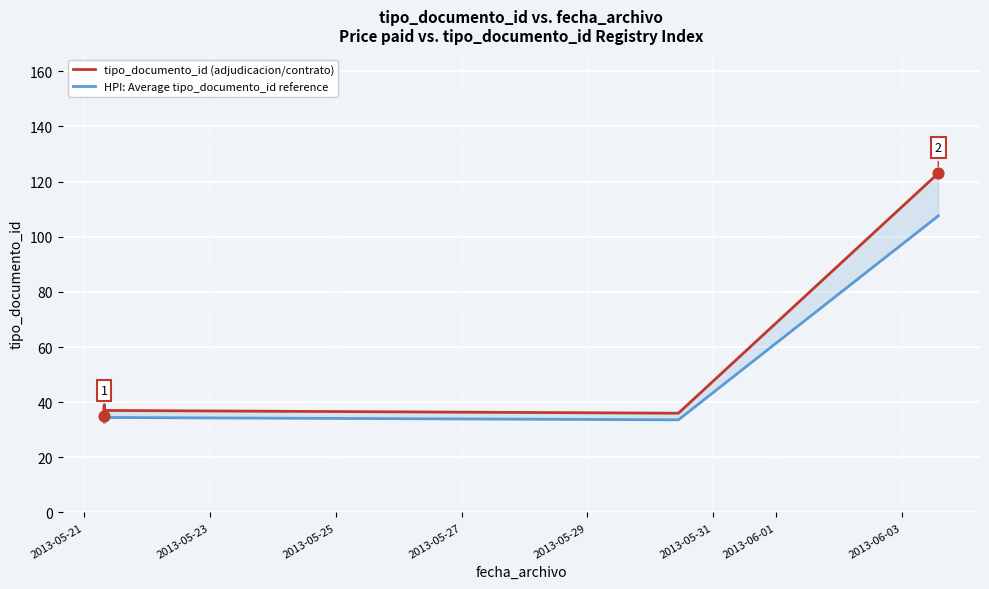

Which series has the largest Y range (max minus min)?

tipo_documento_id (adjudicacion/contrato)